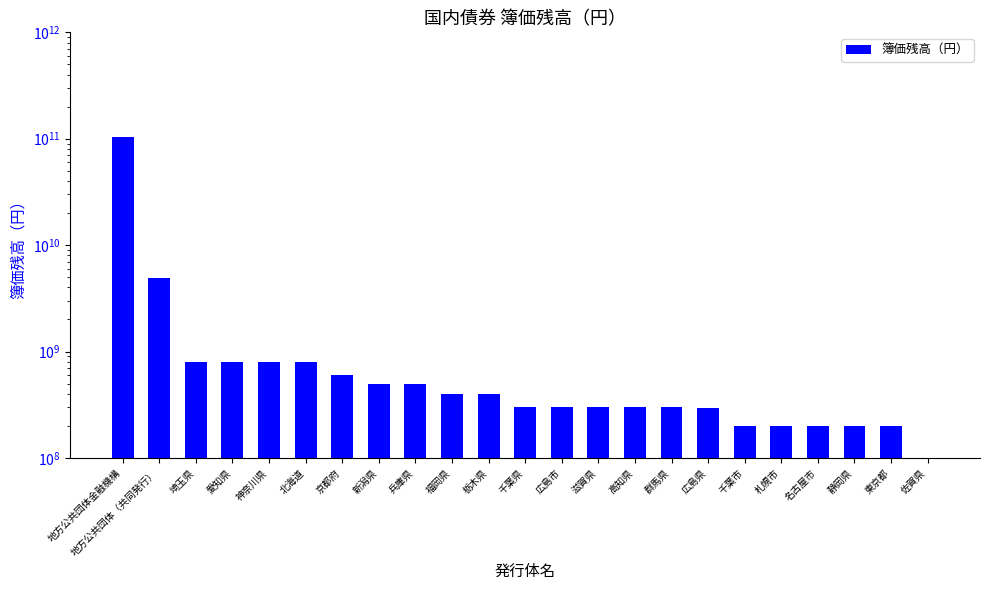

Are the bars horizontal?

No